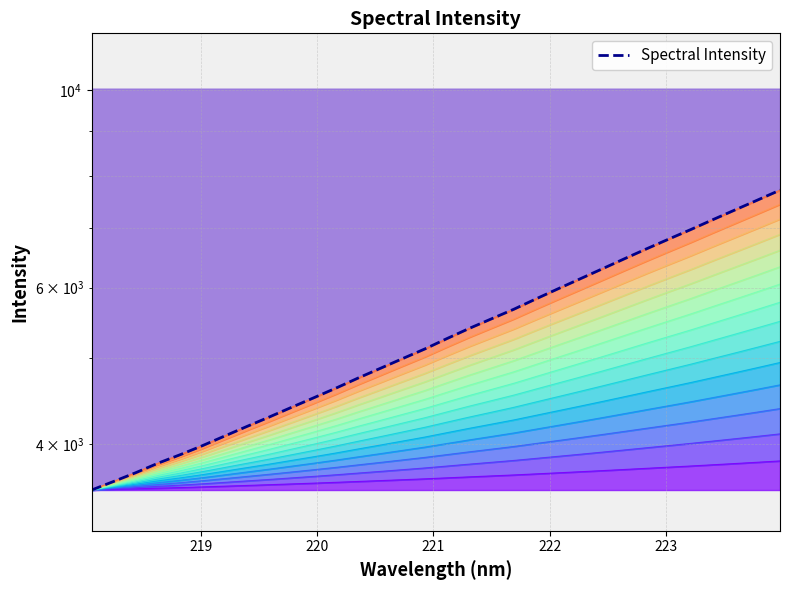

Where is the data nearest to the value 4943?

221.6902